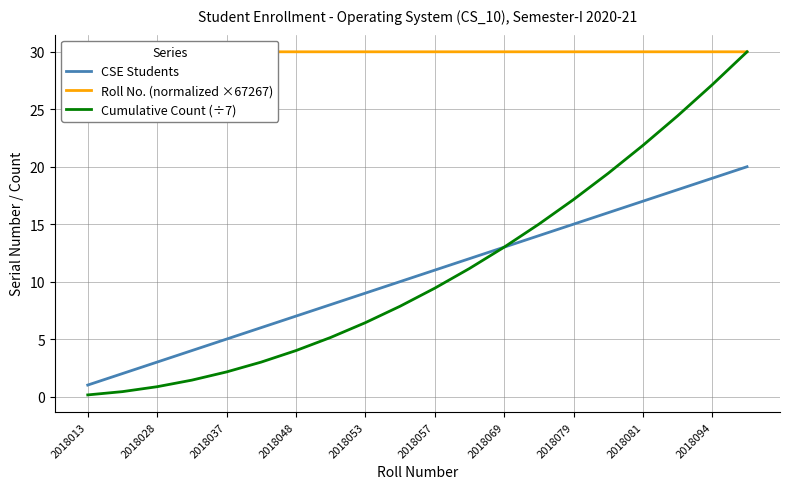

At which label does CSE Students reach its minimum?

2018013